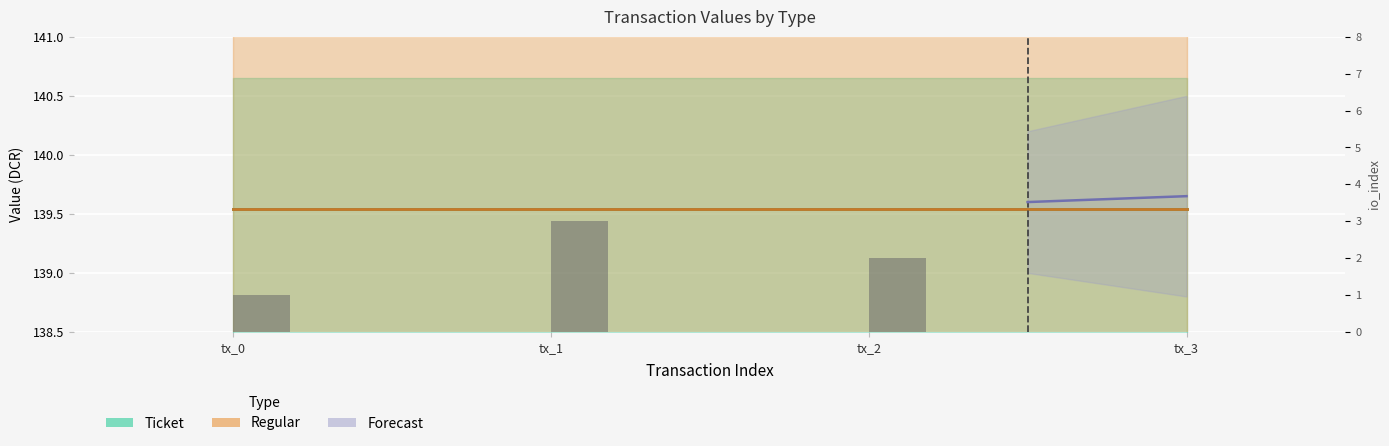

The value of io_index Ticket at tx_1 is 0. True or false?

True